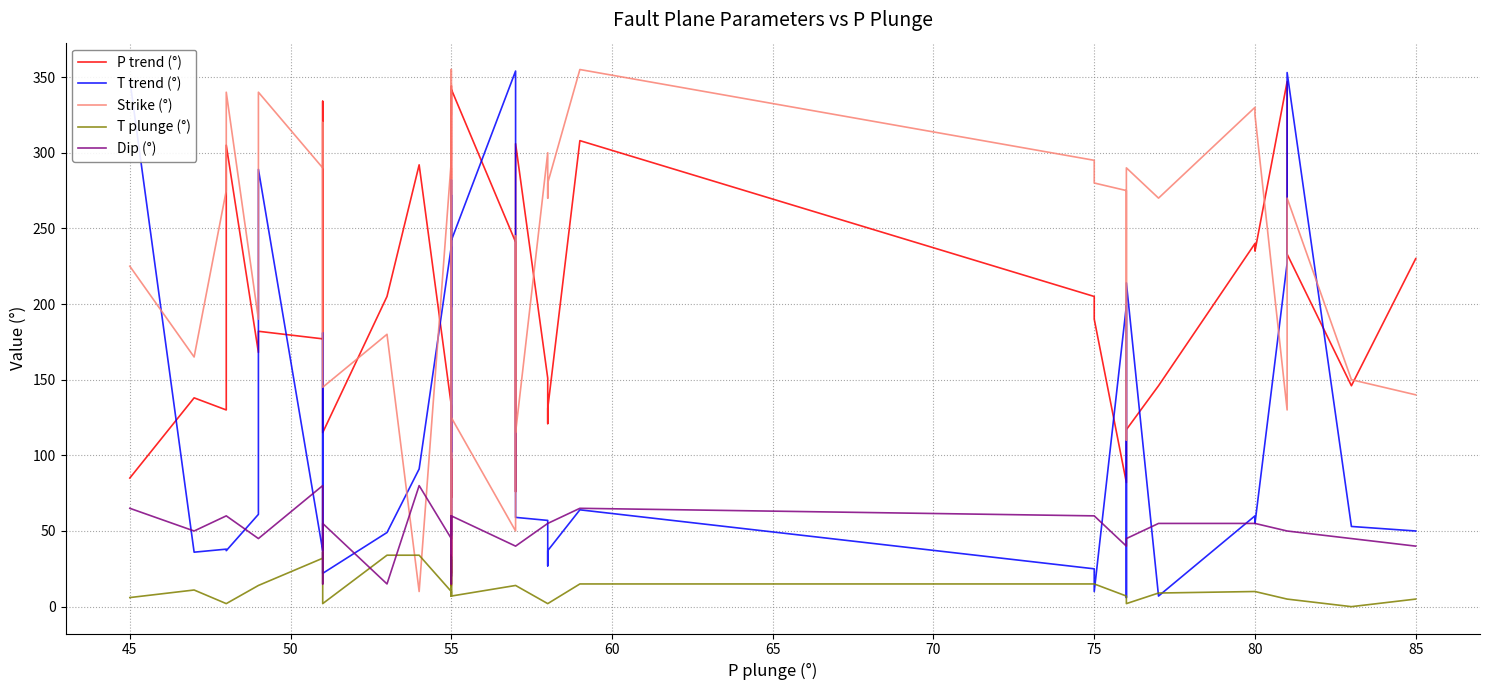

How many times do T trend (°) and Dip (°) cross each other?

14